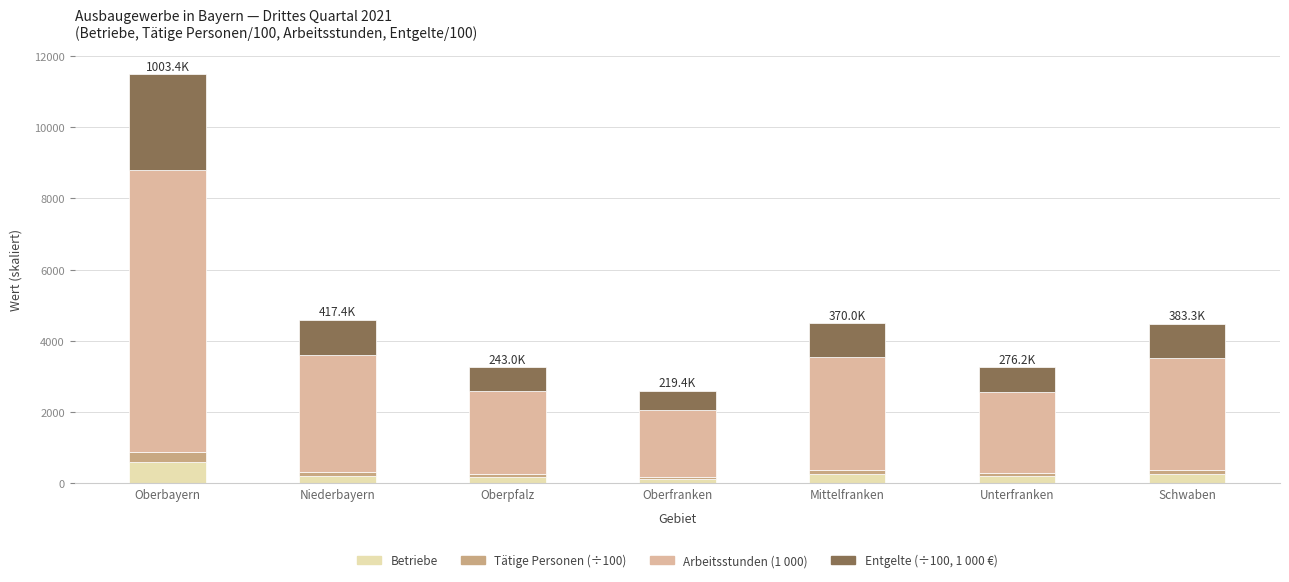

How many bars are there in total?

7